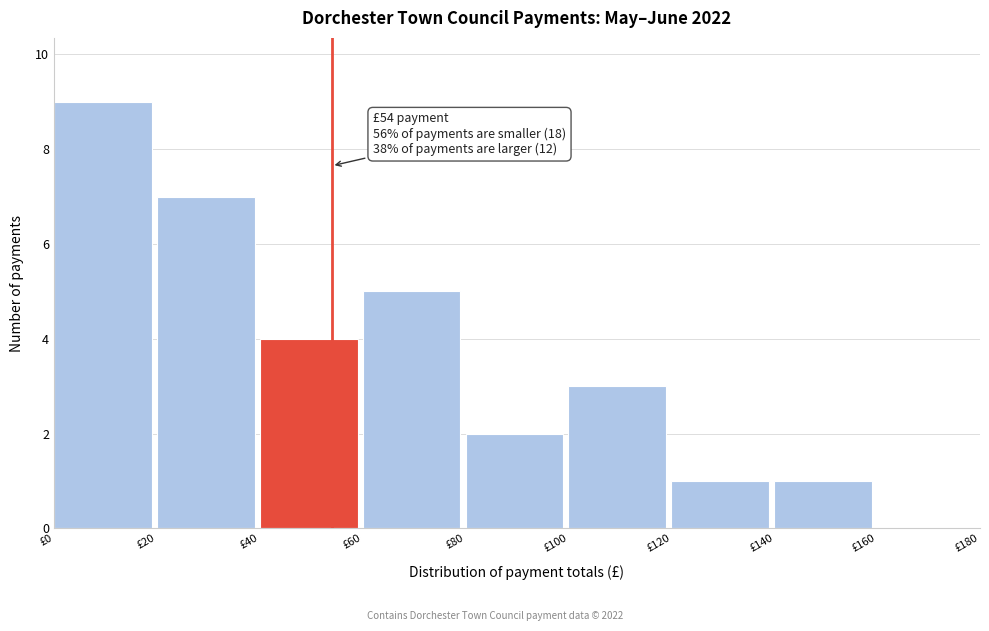

Over which range of the x-axis is the bar tallest?

0 to 20